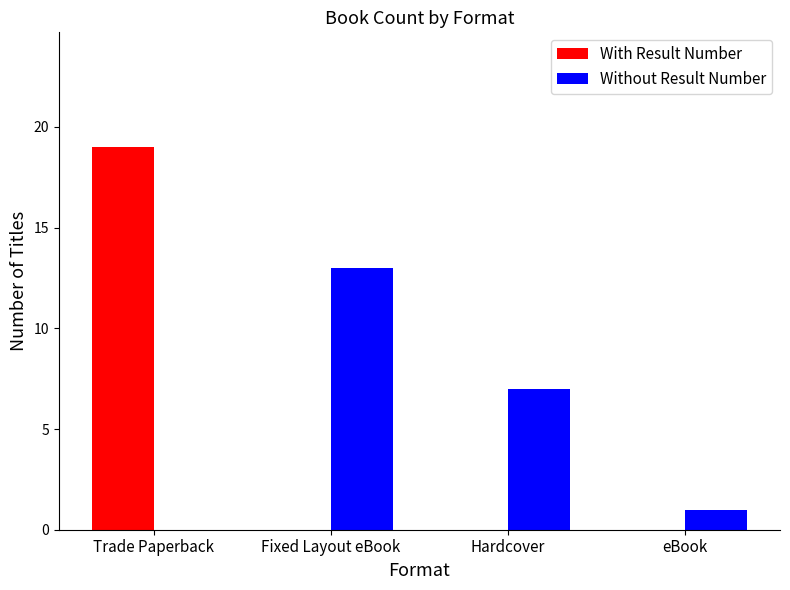

How many groups of bars are there?

4